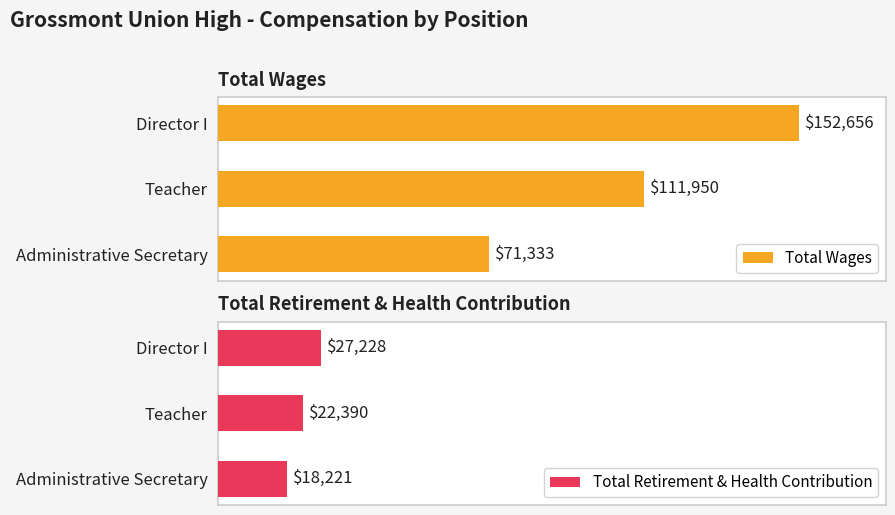

Which series has the largest total across all categories?

Total Wages